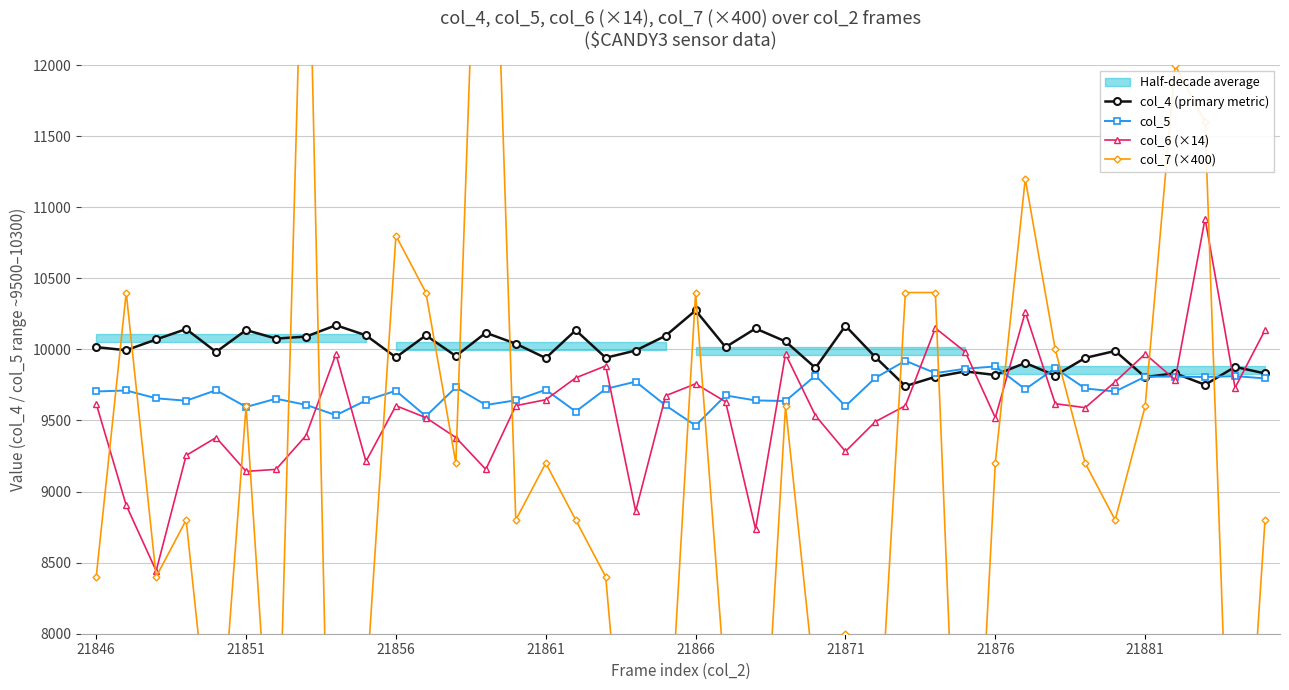

What is the sum of all col_6 (×14) values?

383040